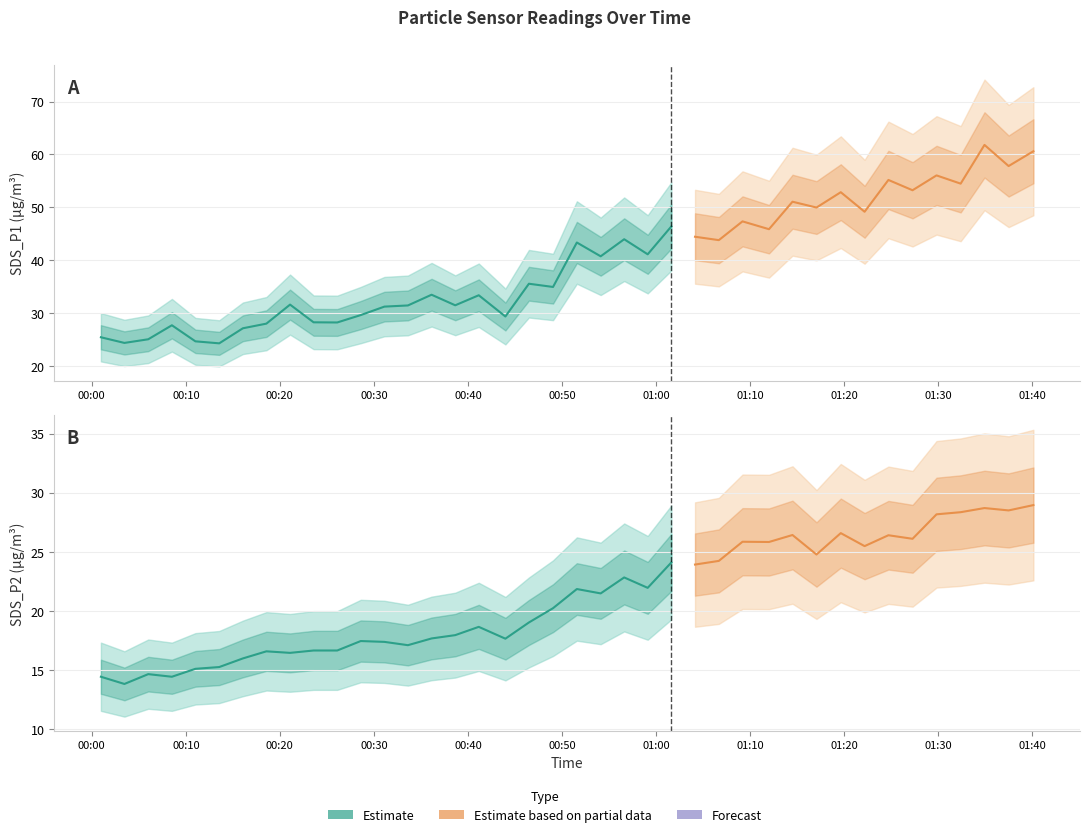

What is the lowest value of the SDS_P1 series?

24.2